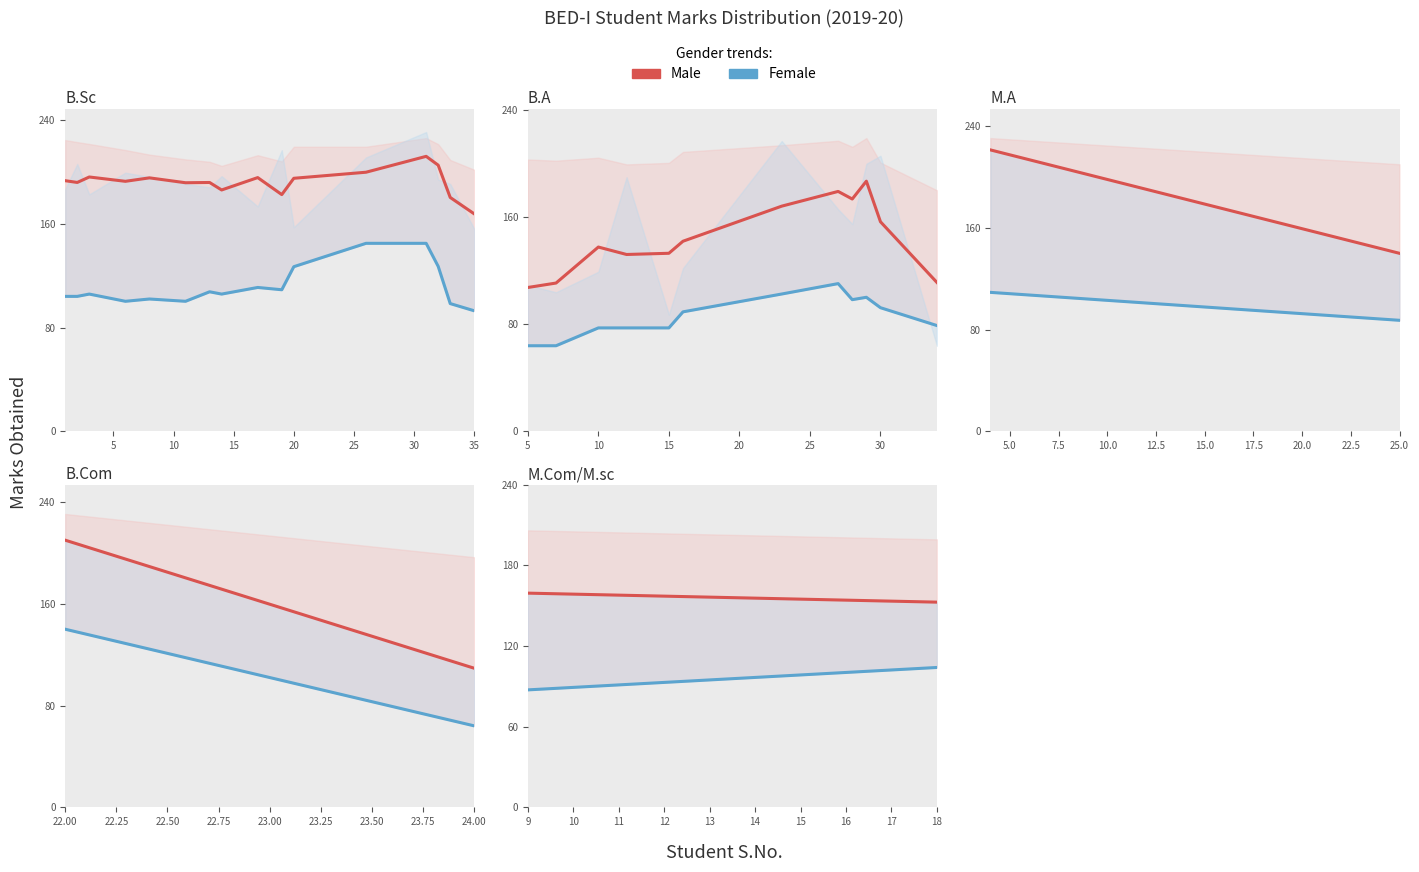

What value does the Male (Contemporary) series have at 9?

159.3